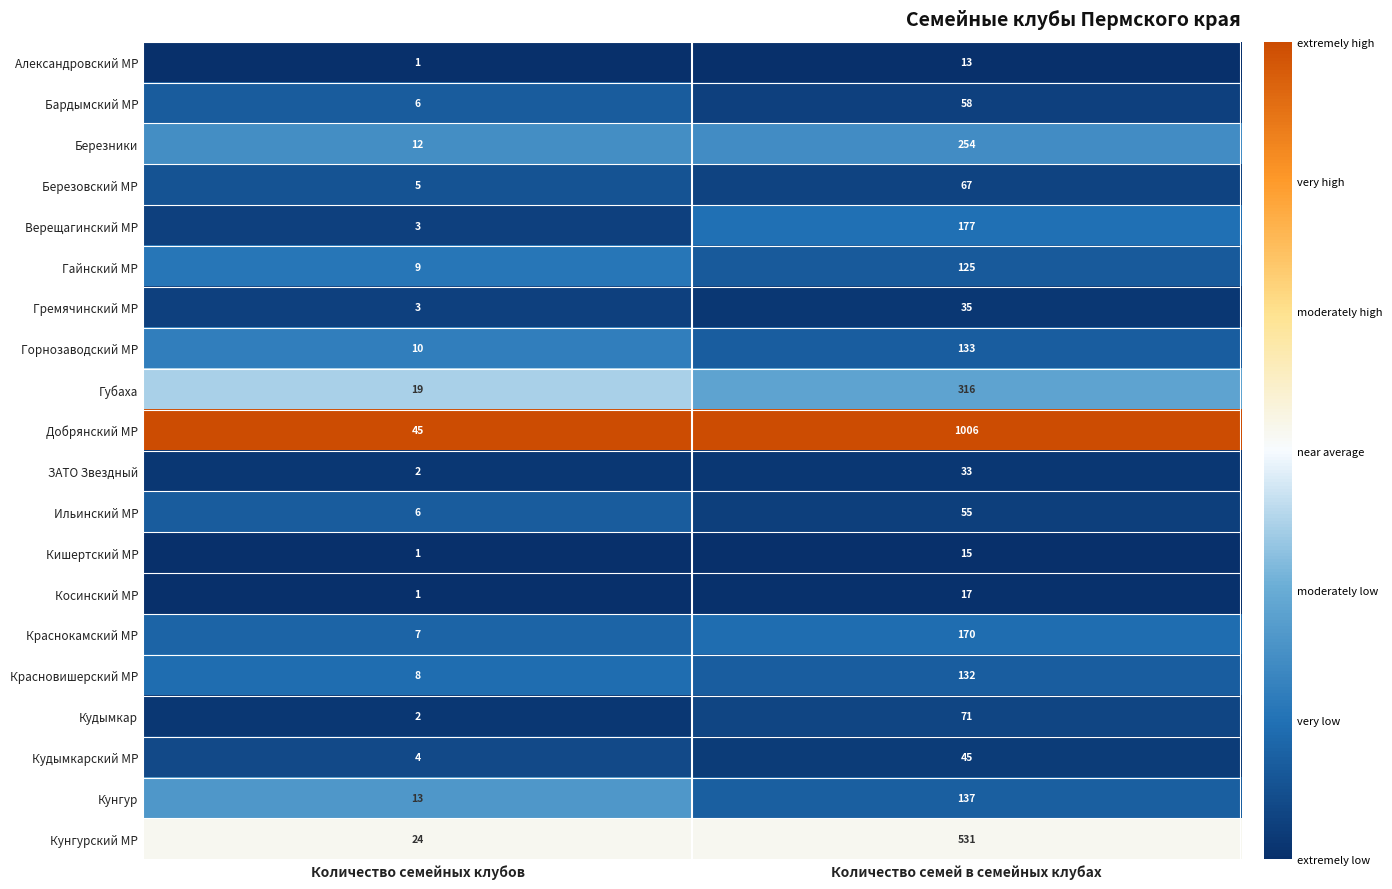

Where is Красновишерский МР nearest to the value 70?

Количество семейных клубов